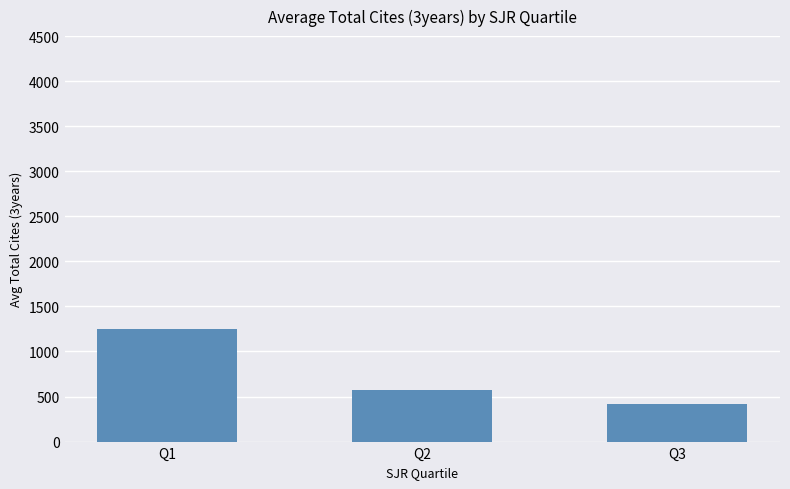

What is the value of the 2nd bar from the left?

576.4